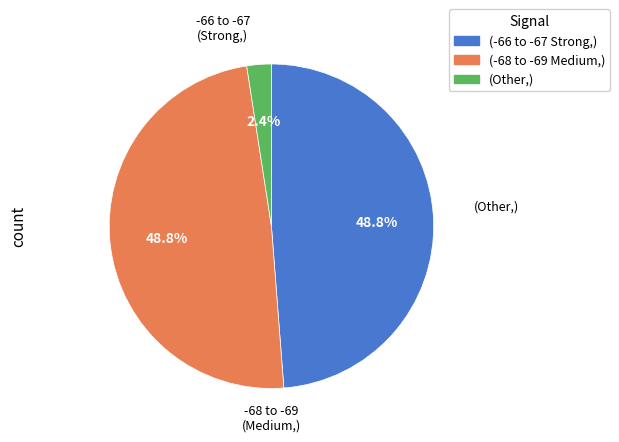

Does any single category account for the majority?

No